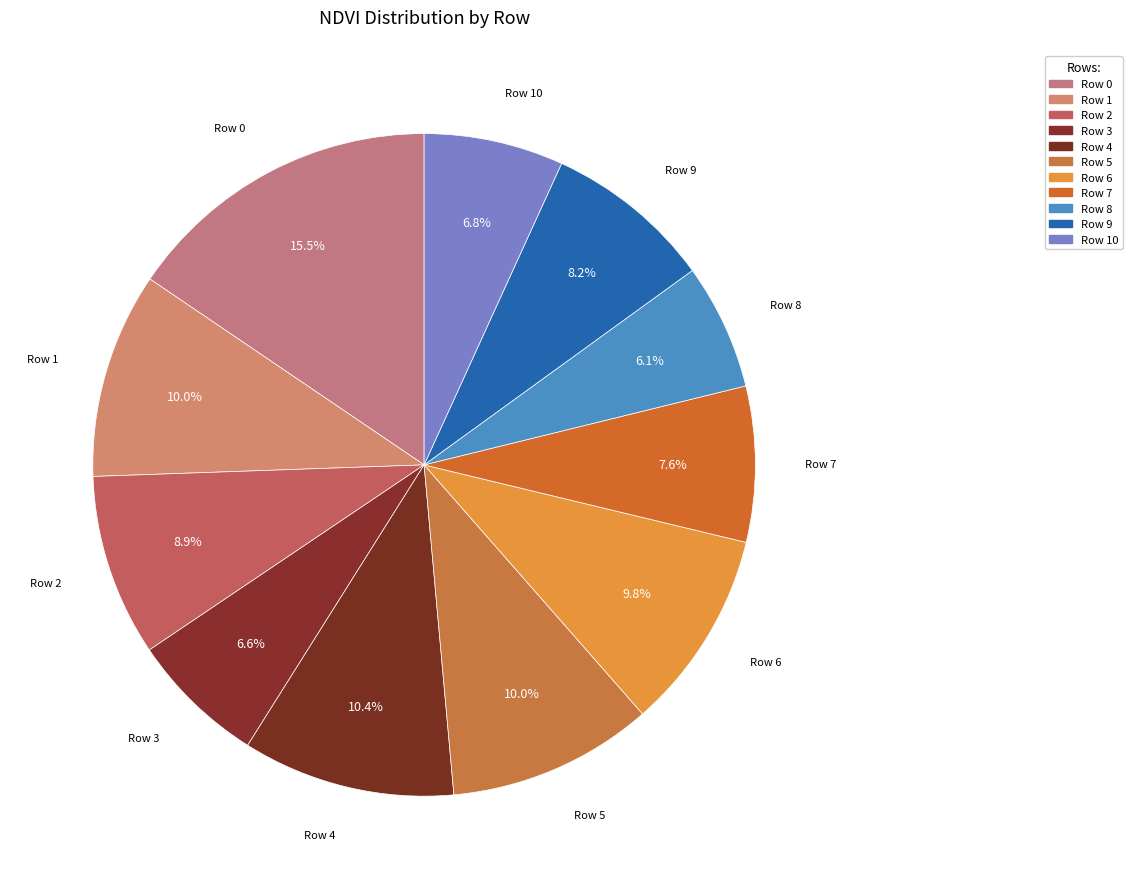

How many segments does this pie chart have?

11